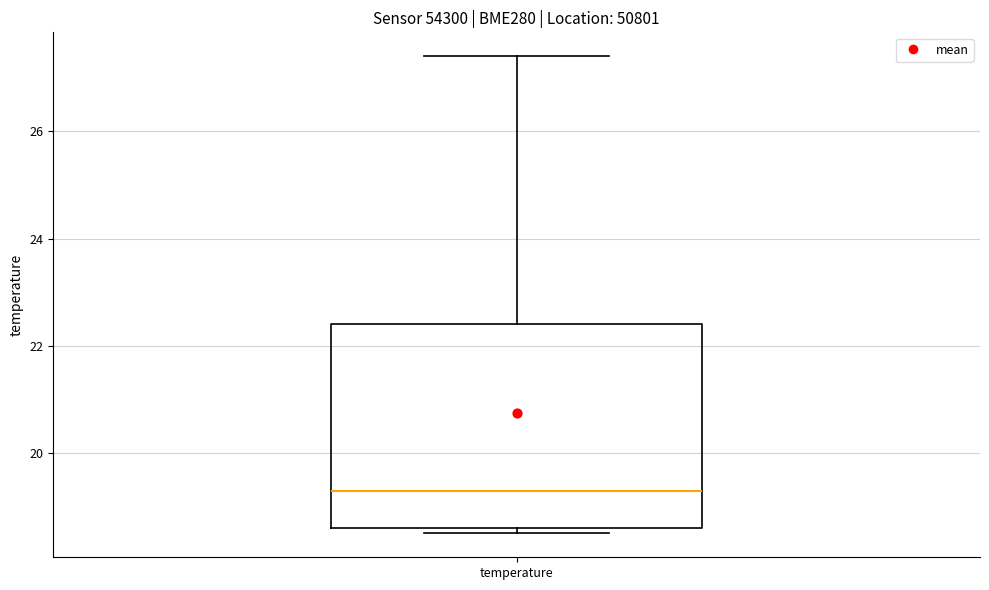

Transcribe this box plot: give where the median line is, the range the box spans, and where the two whiskers end, as read against the y-axis. The values are not printed on the chart, so give them approximately, as read against the axis.

median 19.4, box 18.6 to 22.4, whiskers 18.6 (just below the box's lower edge) to 27.4